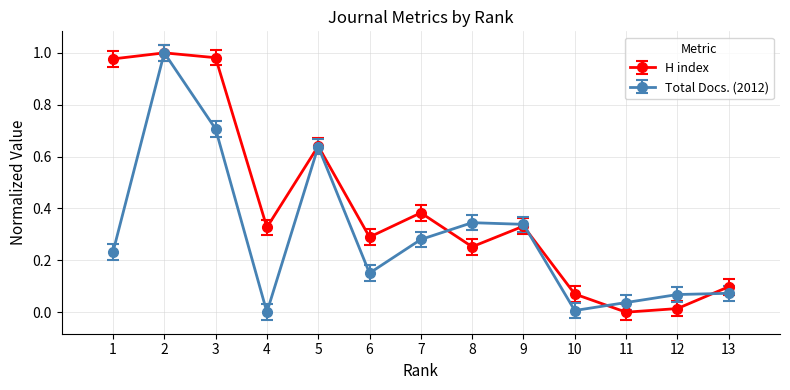

Which series changed the most between 4 and 13?

H index